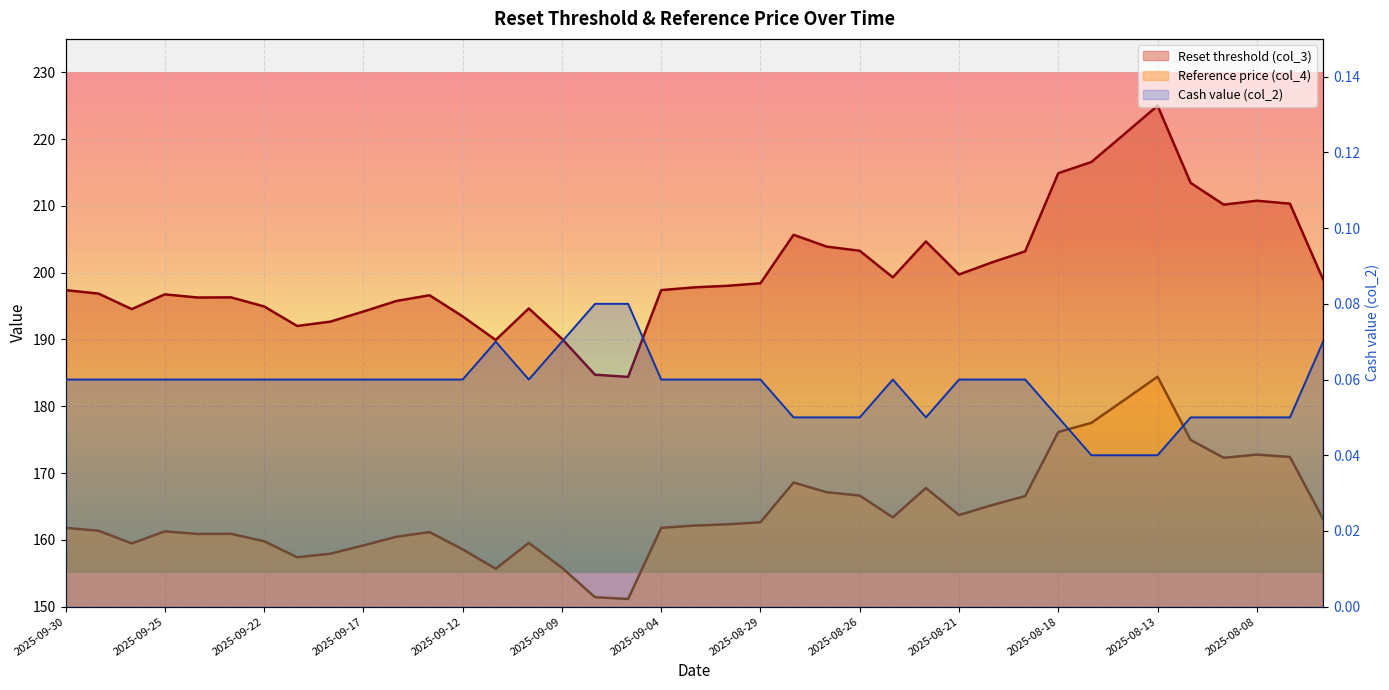

Read the Cash value (col_2) value at 2025-09-08.

0.1